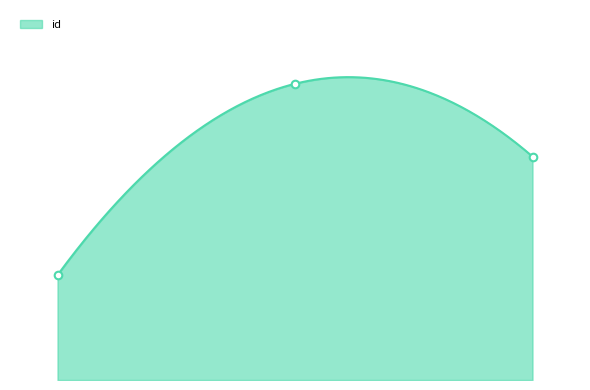

What is the change in value from 3247 to 6791?

+9616